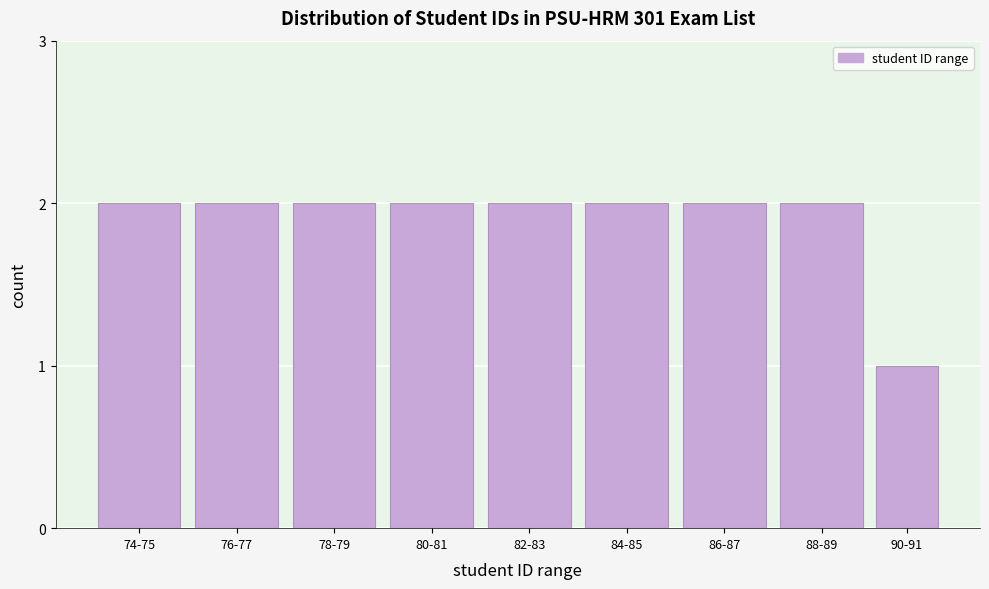

Reading left to right, extract all data points from this chart.

2	2	2	2	2	2	2	2	1